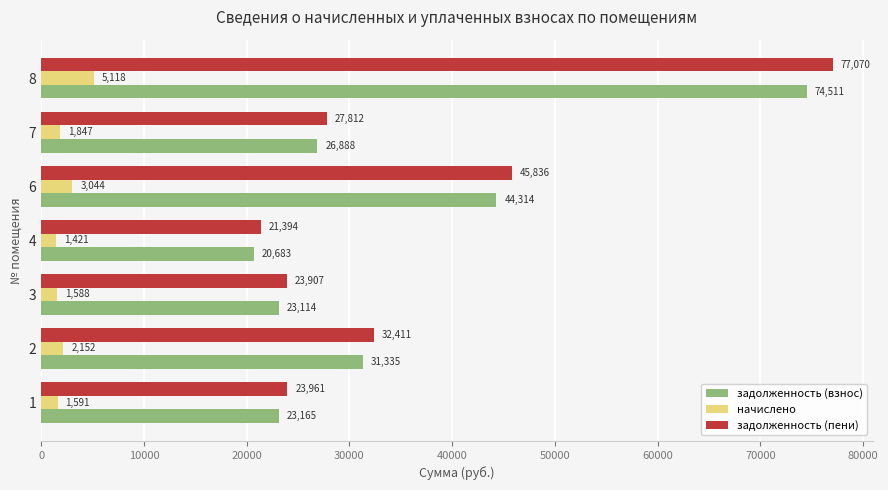

What is the approximate value of задолженность (взнос) at 8?

74511.2